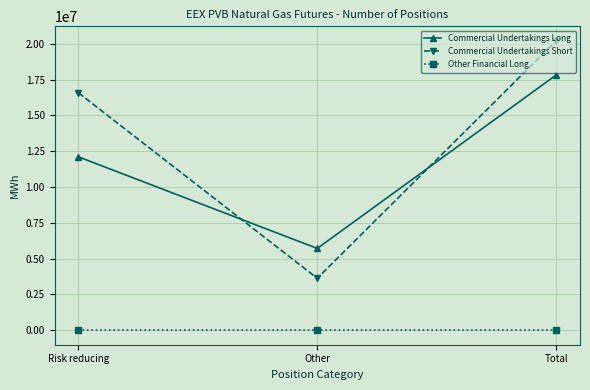

Where is Commercial Undertakings Short nearest to the value 11917980?

Risk reducing